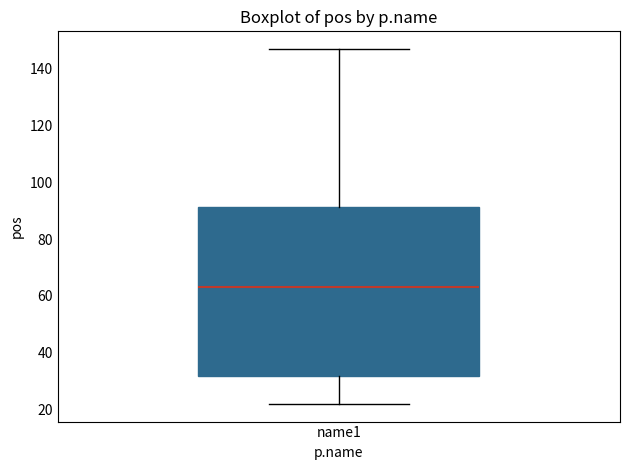

Where is the upper edge of the box for name1 on the y-axis? The values are not printed on the chart, so give them approximately, as read against the axis.

92